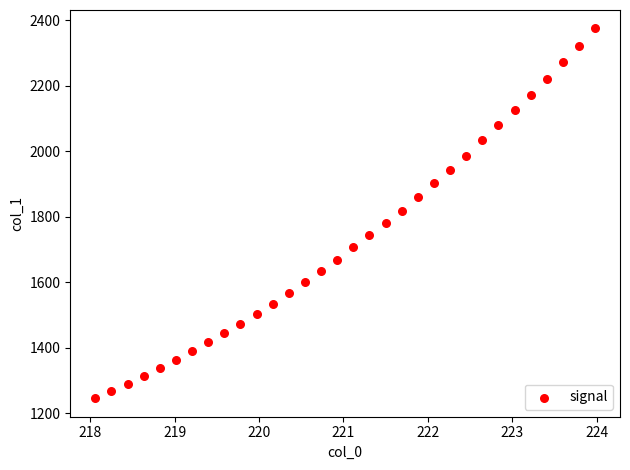

What is the range of Y values (max minus min)?

1128.9